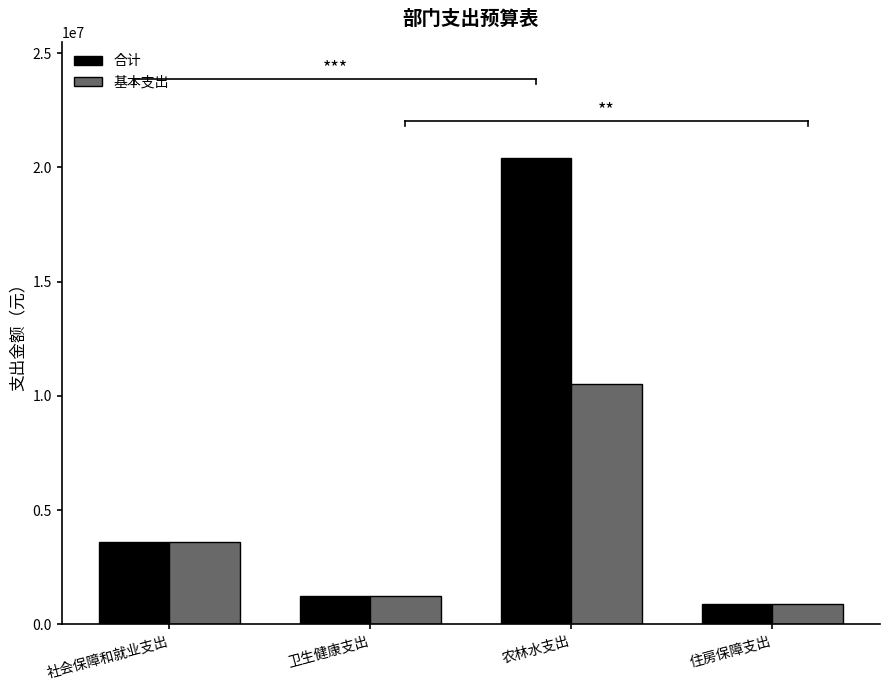

What are all the series names shown in the legend?

合计, 基本支出